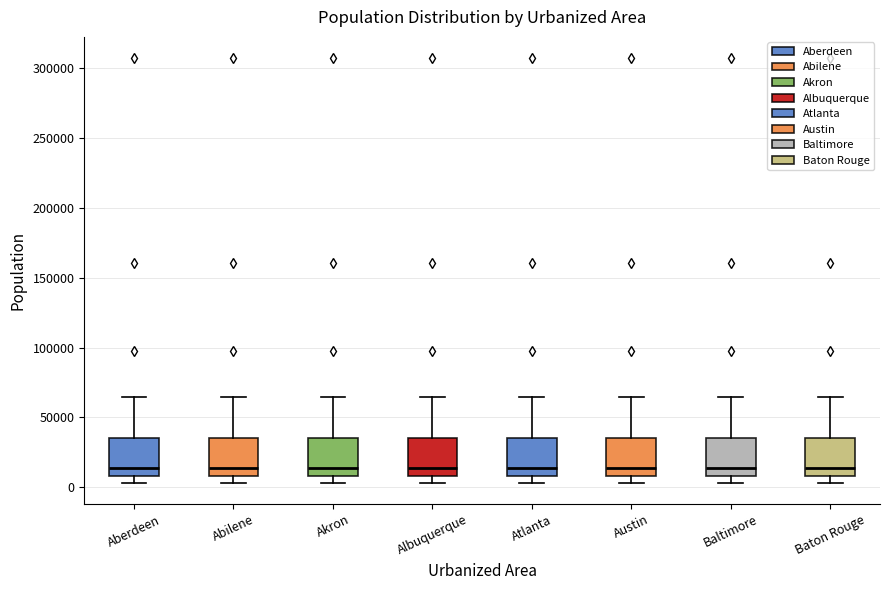

Reading left to right, read every box against the y-axis: the position of its median line, the range the box covers, and the ends of its whiskers. The values are not printed on the chart, so give them approximately, as read against the axis.

Aberdeen: median 15000, box 10000 to 35000, whiskers 5000 to 65000
Abilene: median 15000, box 10000 to 35000, whiskers 5000 to 65000
Akron: median 15000, box 10000 to 35000, whiskers 5000 to 65000
Albuquerque: median 15000, box 10000 to 35000, whiskers 5000 to 65000
Atlanta: median 15000, box 10000 to 35000, whiskers 5000 to 65000
Austin: median 15000, box 10000 to 35000, whiskers 5000 to 65000
Baltimore: median 15000, box 10000 to 35000, whiskers 5000 to 65000
Baton Rouge: median 15000, box 10000 to 35000, whiskers 5000 to 65000